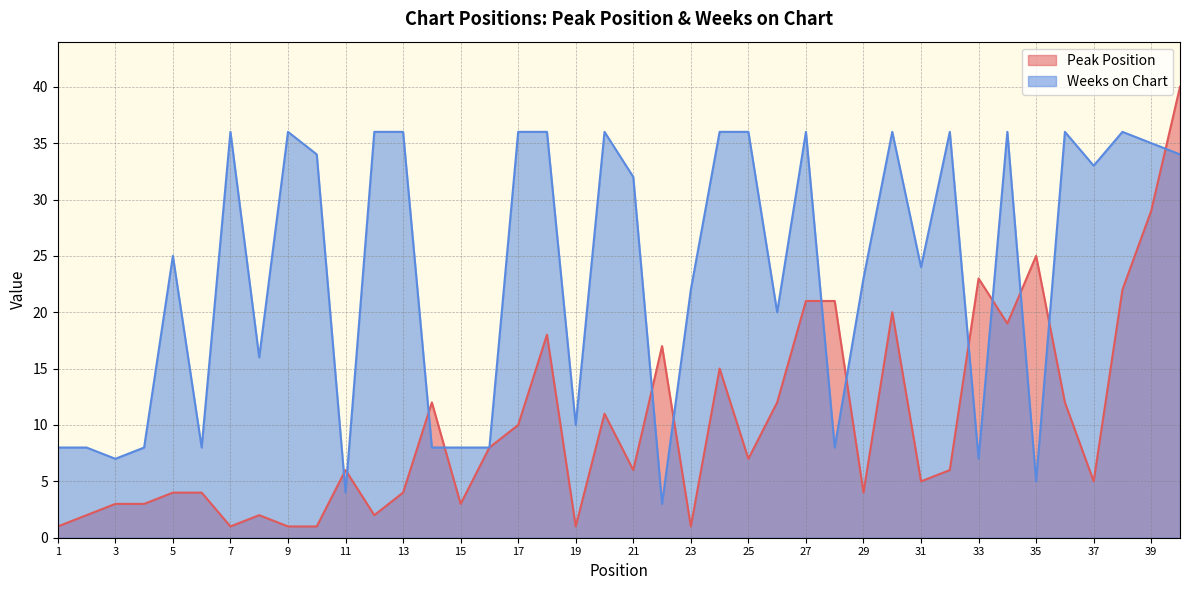

What is the sum of all Peak Position values?

407